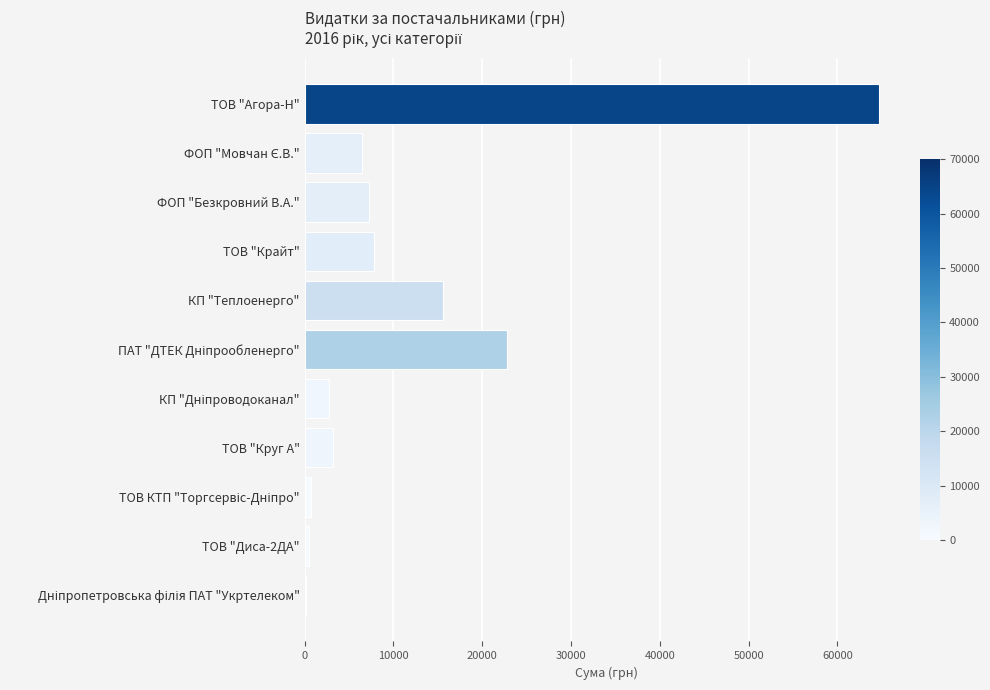

What is the greatest value displayed?

64682.7